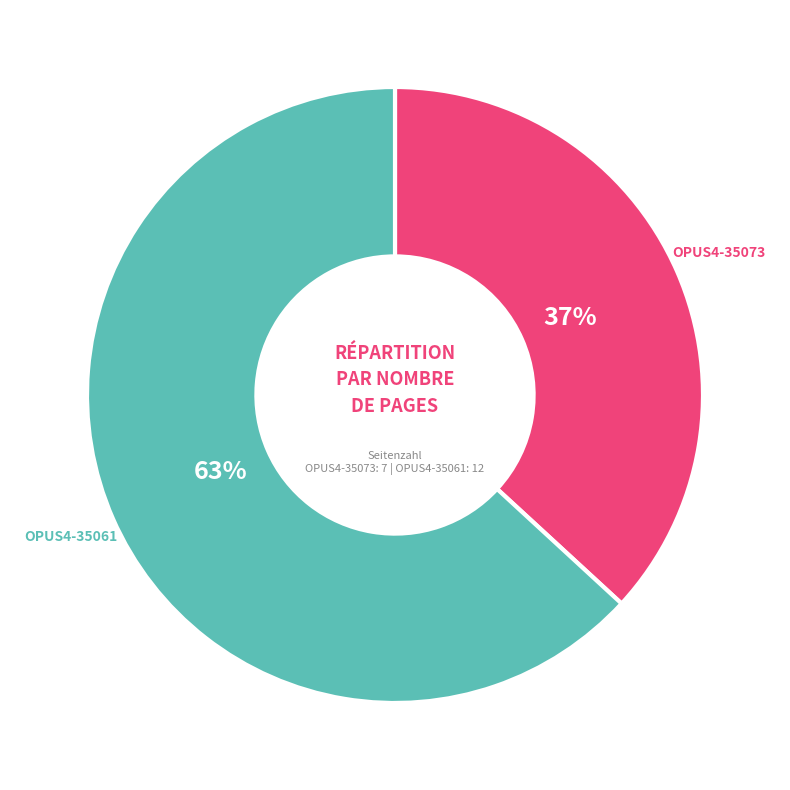

To the nearest percent, what is the difference between the largest and smallest slice percentages?

26%